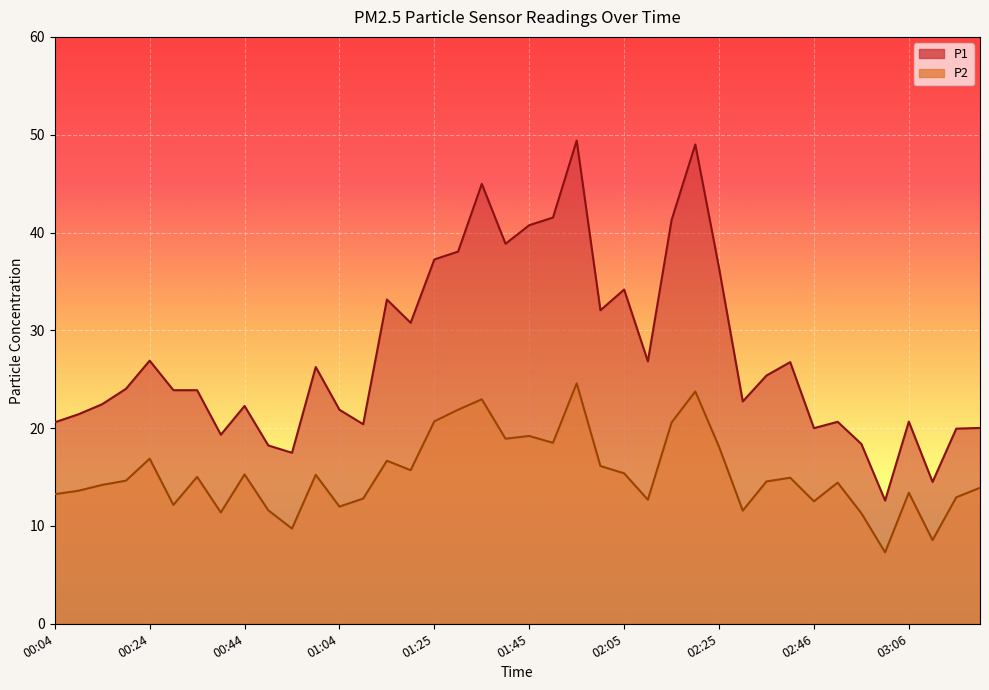

What is the maximum value shown in the chart?

49.4